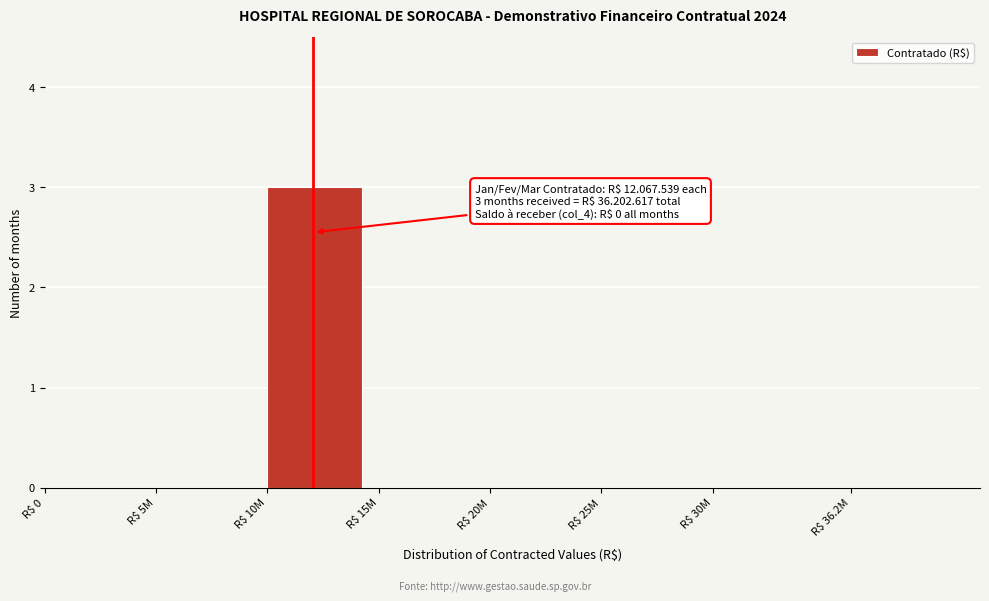

What is the maximum value shown in the chart?

3